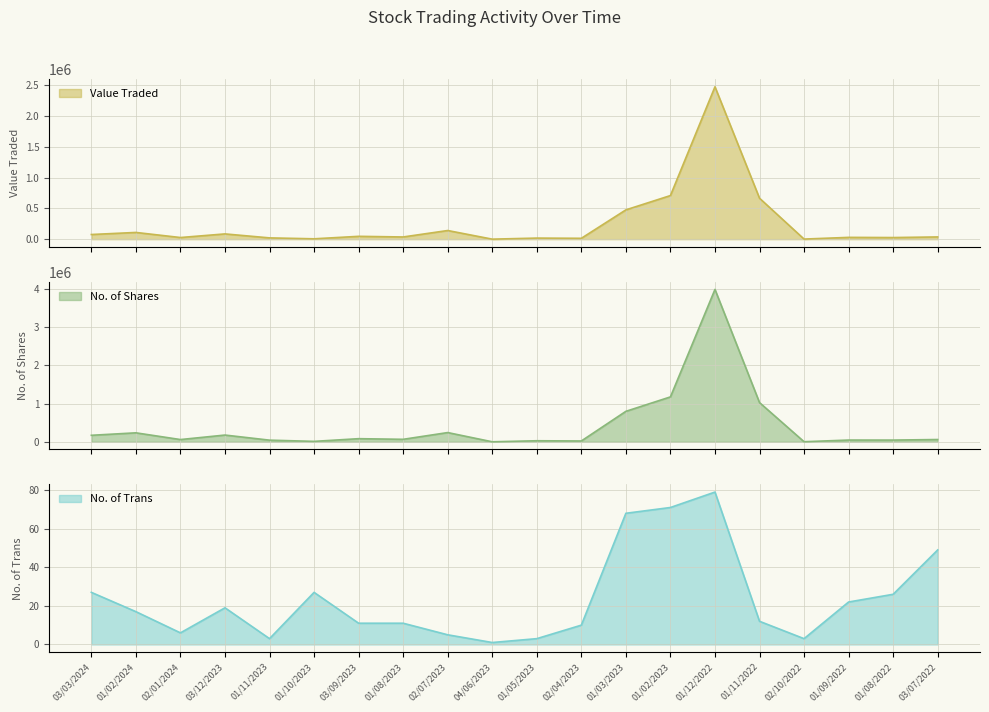

What is the label of the 5th point from the left?

01/11/2023